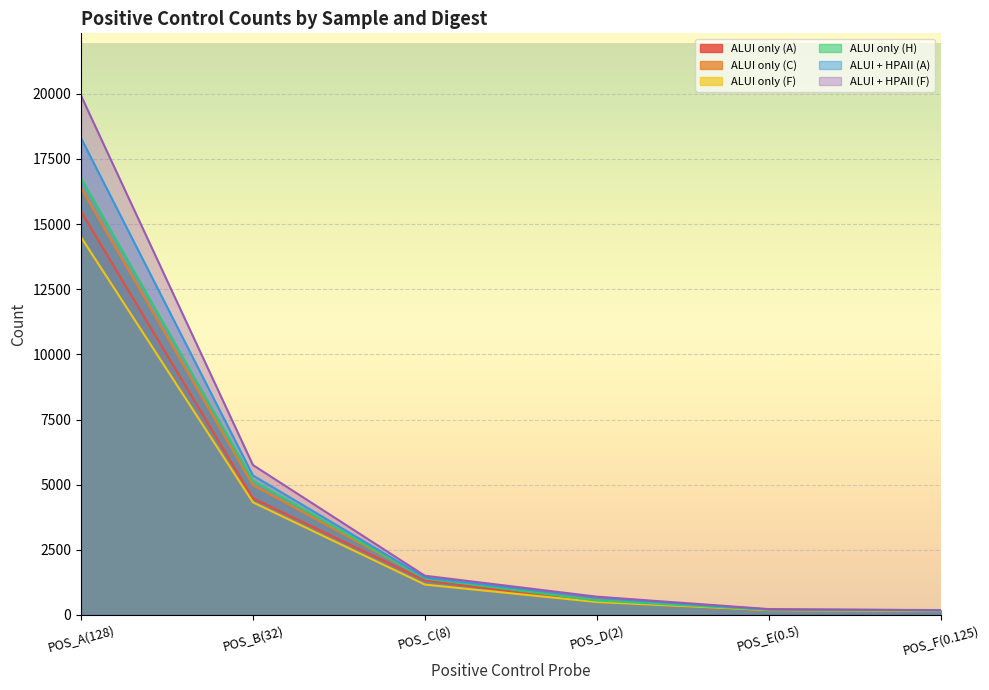

At which category is the sum across all series the highest?

POS_A(128)